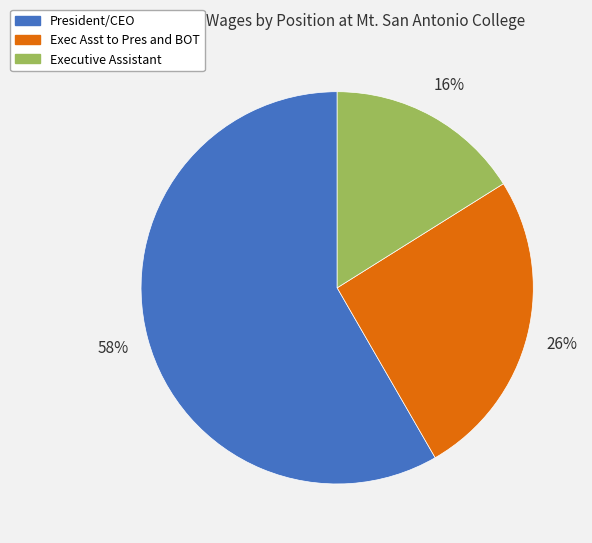

The President/CEO slice represents 58% of the pie. True or false?

True